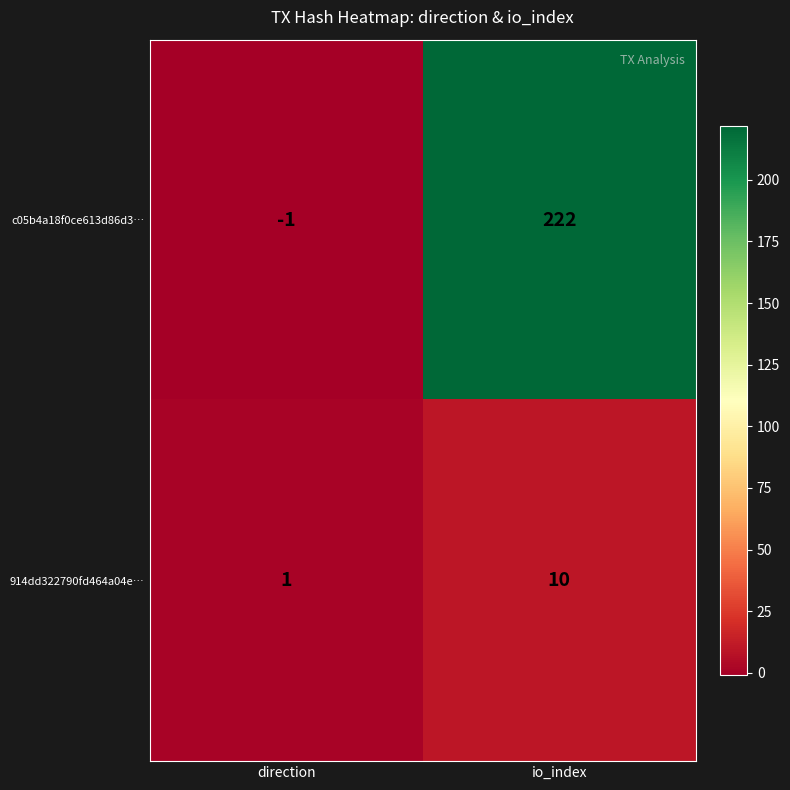

Which series changed the most between direction and io_index?

c05b4a18f0ce613d86d3…